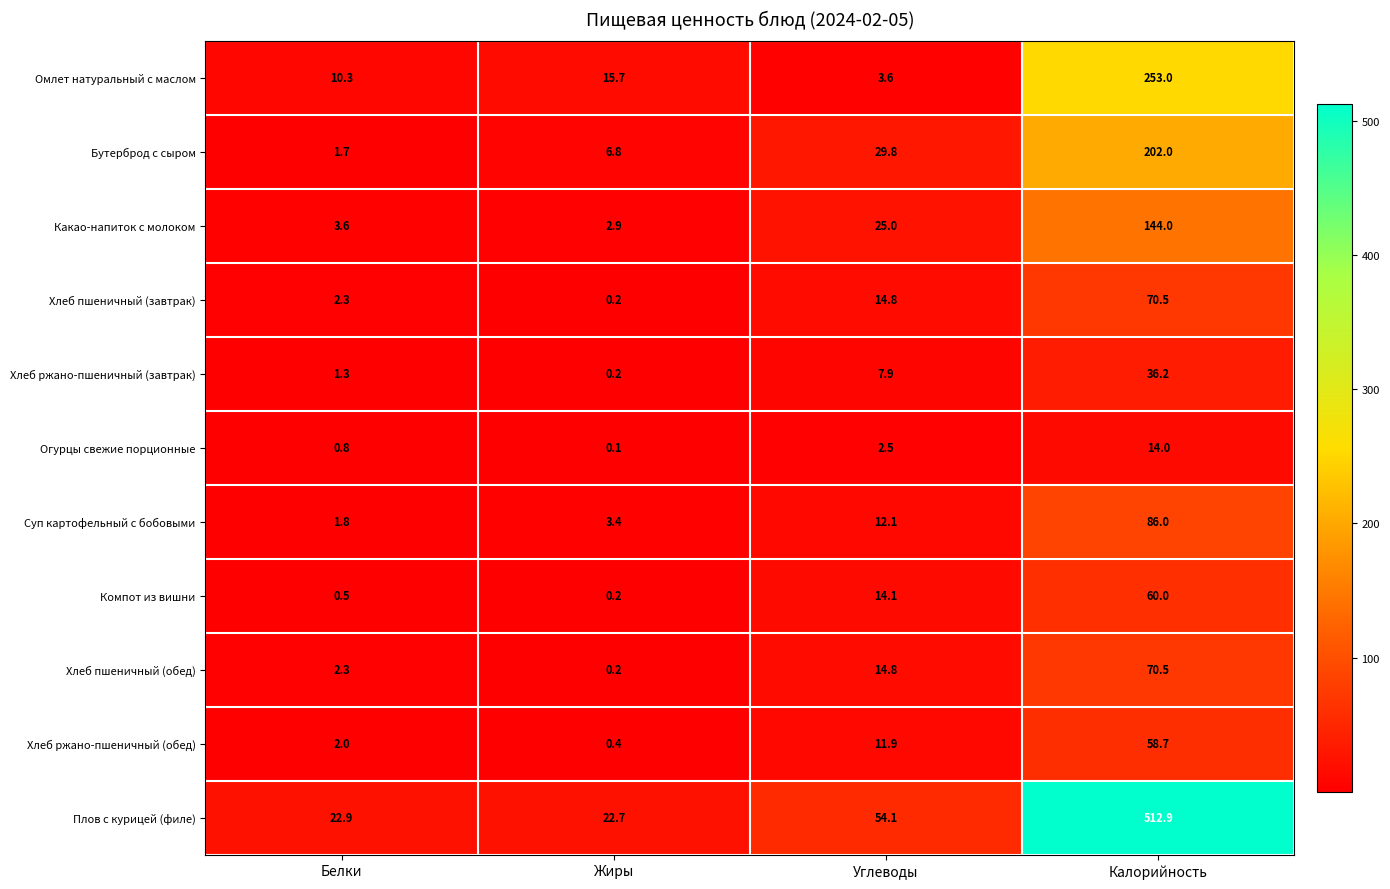

What is the average value of the Компот из вишни series?

18.7